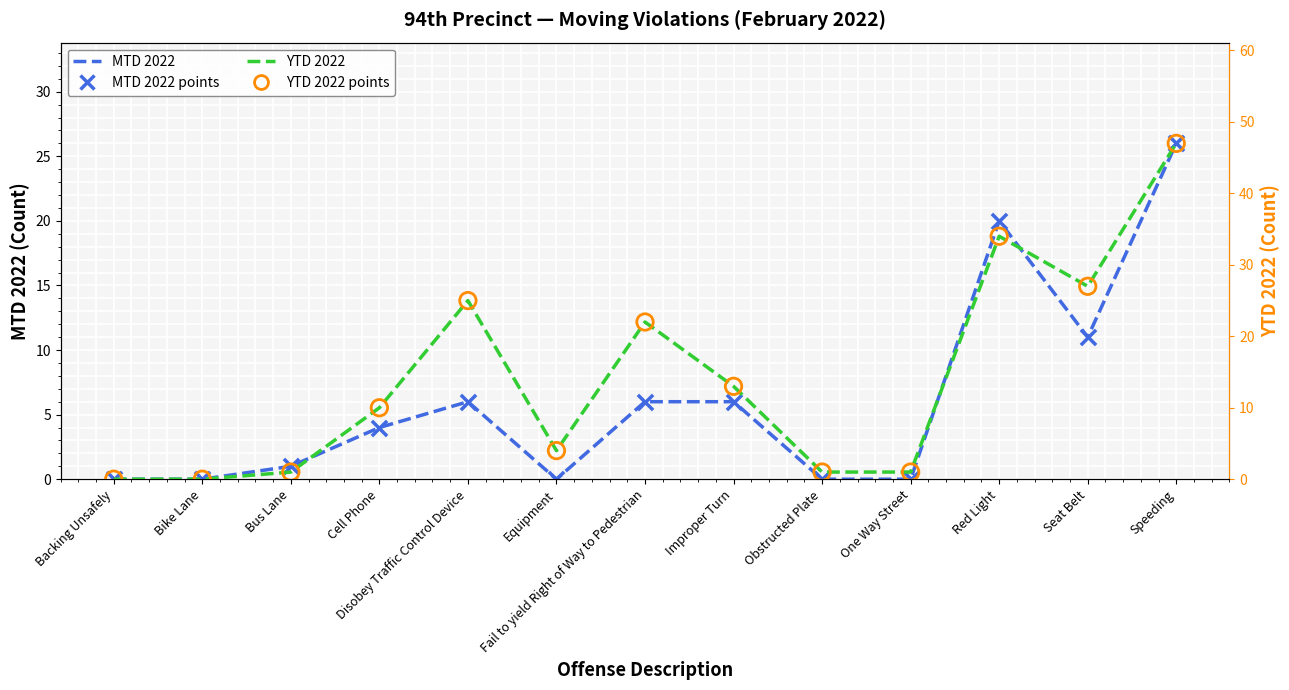

What are all the series names shown in the legend?

MTD 2022, MTD 2022 points, YTD 2022, YTD 2022 points